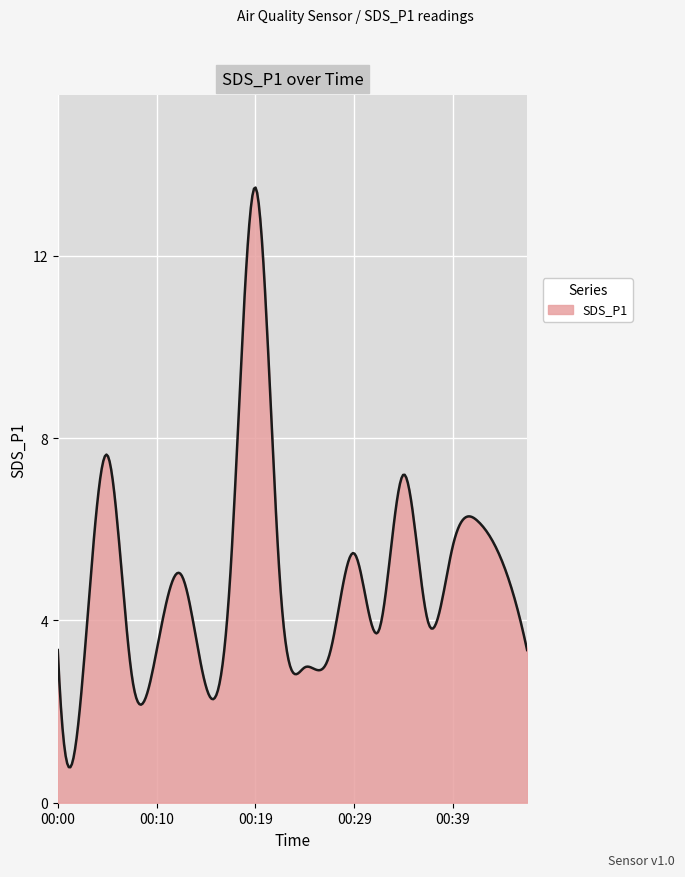

Does the chart display data point markers on the line(s)?

No